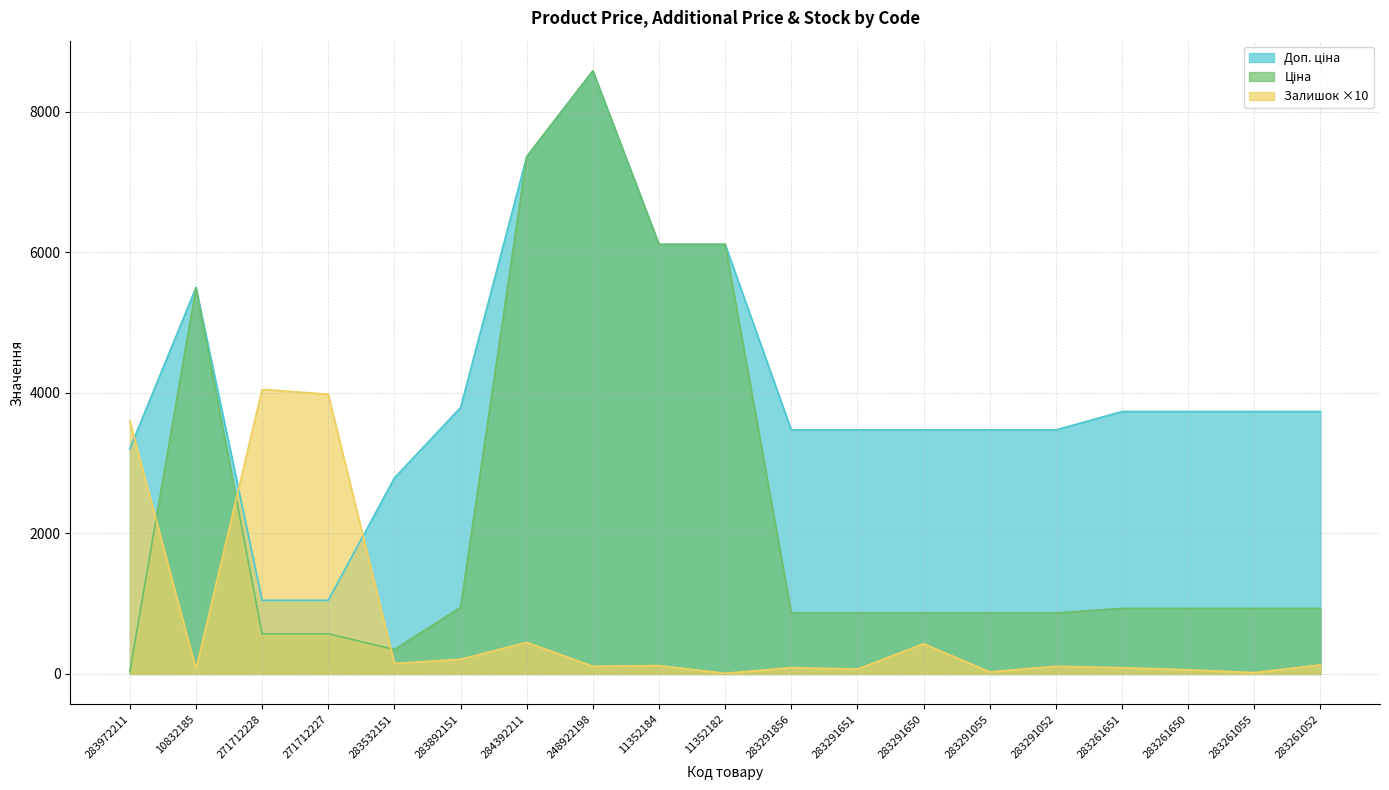

What is the smallest value displayed?

10.0